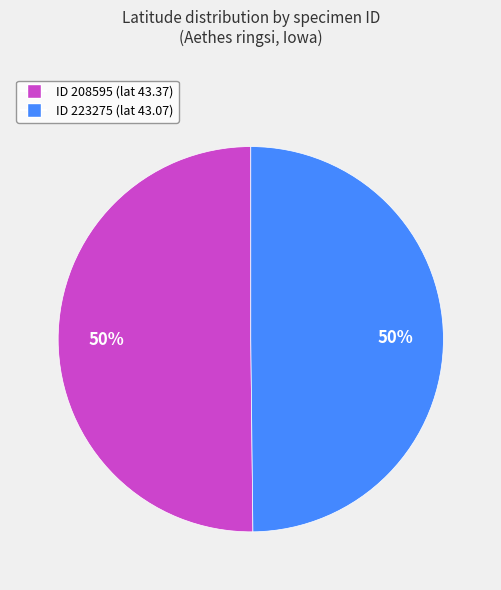

To the nearest percent, what is the average slice percentage?

50%